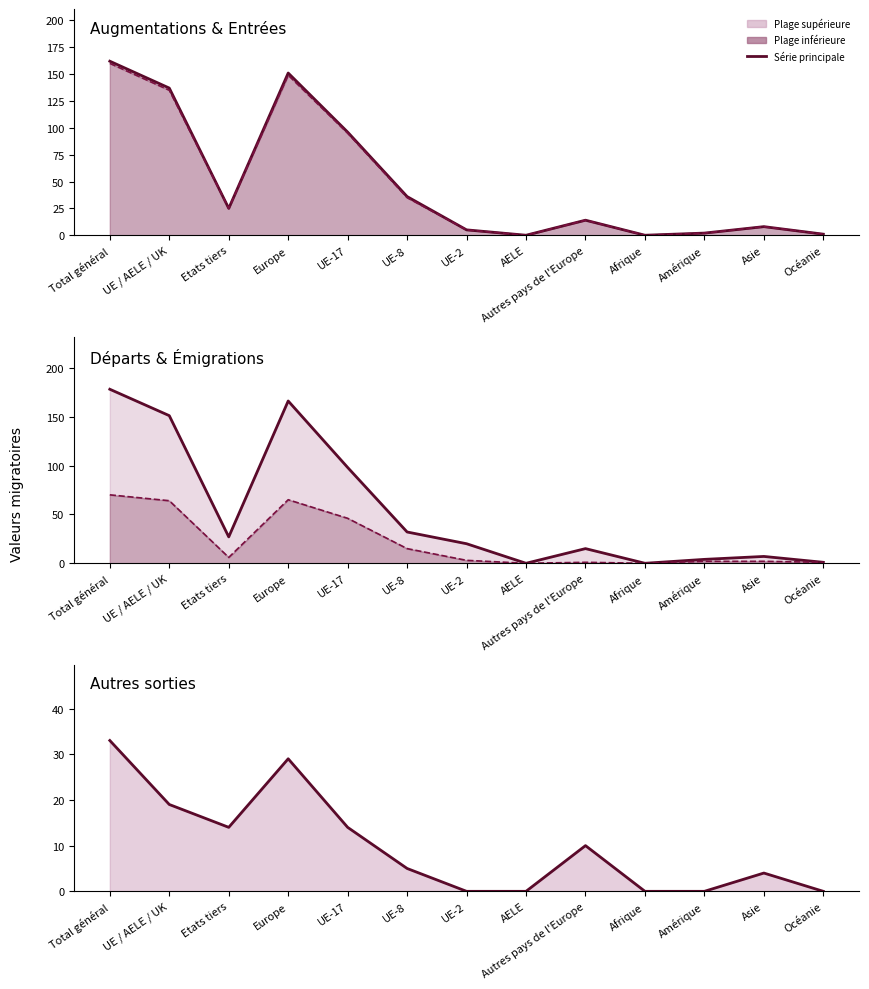

Between Total général and AELE, which is larger?

Total général